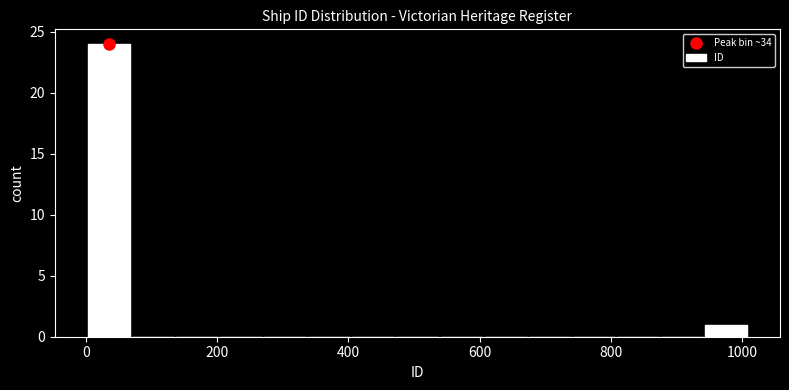

Read against the x-axis, roughly where is the centre of the tallest bar?

40